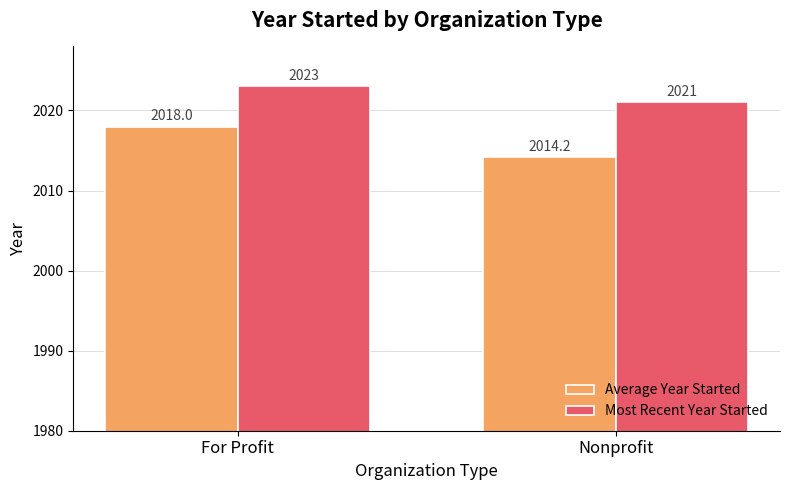

How many bars are there in each group?

2